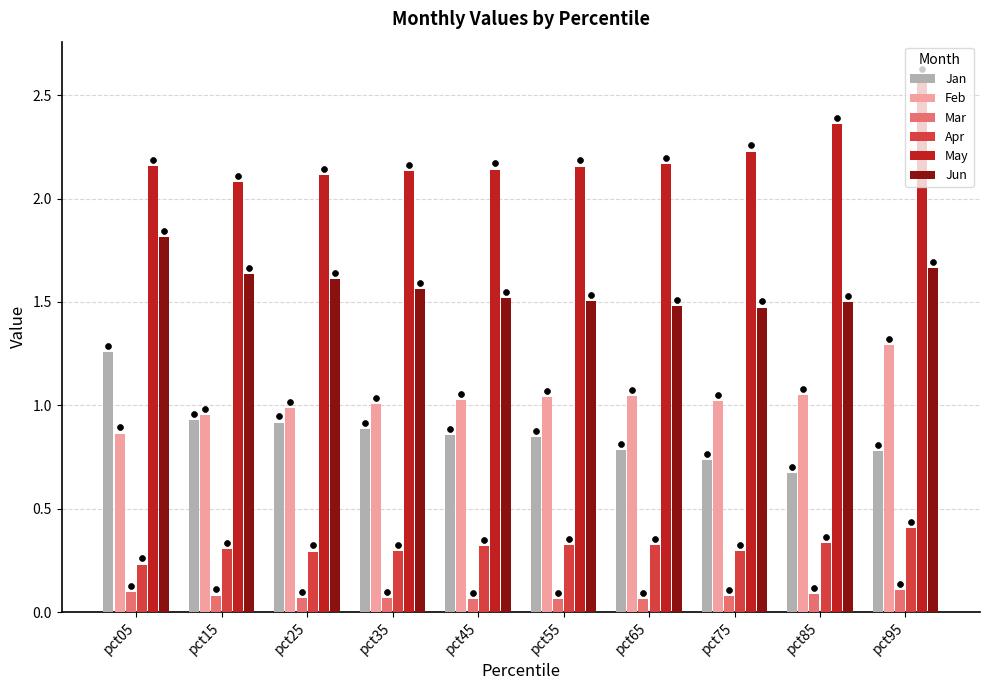

Which series has the largest Y range (max minus min)?

Jan